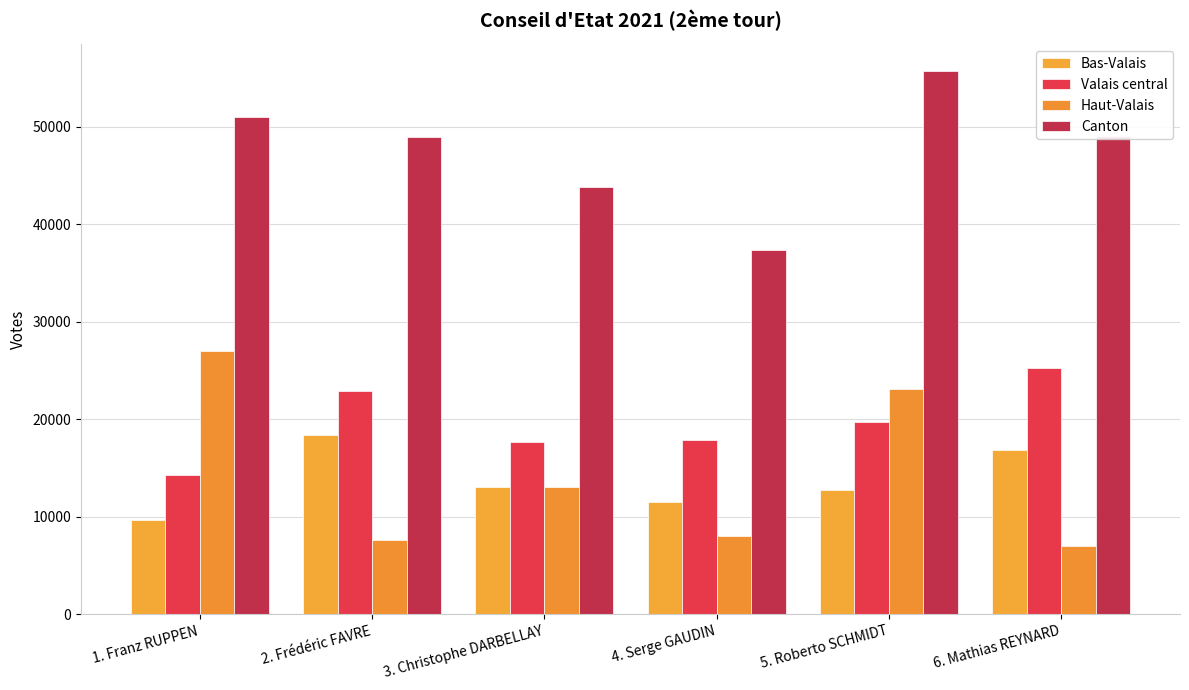

Reading left to right, extract all data points from this chart.

Bas-Valais: 1. Franz RUPPEN=9658	2. Frédéric FAVRE=18432	3. Christophe DARBELLAY=13072	4. Serge GAUDIN=11495	5. Roberto SCHMIDT=12799	6. Mathias REYNARD=16819
Valais central: 1. Franz RUPPEN=14311	2. Frédéric FAVRE=22931	3. Christophe DARBELLAY=17673	4. Serge GAUDIN=17883	5. Roberto SCHMIDT=19762	6. Mathias REYNARD=25314
Haut-Valais: 1. Franz RUPPEN=27013	2. Frédéric FAVRE=7627	3. Christophe DARBELLAY=13054	4. Serge GAUDIN=8036	5. Roberto SCHMIDT=23137	6. Mathias REYNARD=6961
Canton: 1. Franz RUPPEN=50982	2. Frédéric FAVRE=48990	3. Christophe DARBELLAY=43799	4. Serge GAUDIN=37414	5. Roberto SCHMIDT=55698	6. Mathias REYNARD=49094